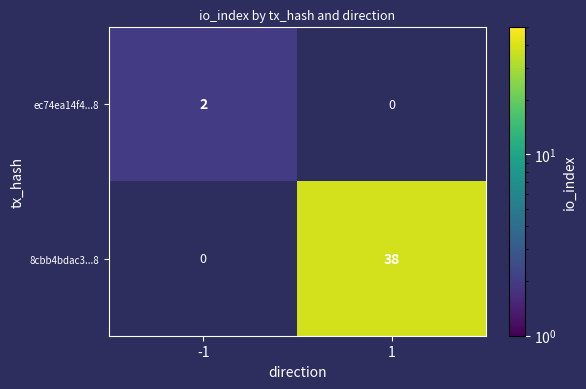

Reading left to right, what are all the values shown in this chart?

ec74ea14f4...8: -1=2	1=0
8cbb4bdac3...8: -1=0	1=38